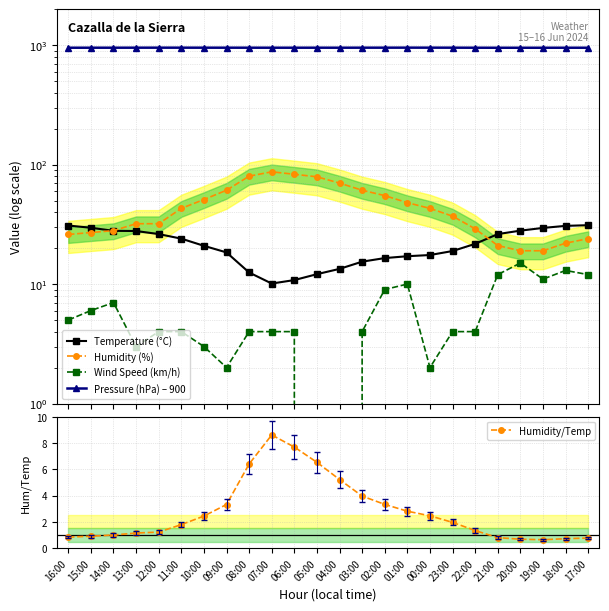

What is the difference between the highest and lowest values at 22:00?

949.7